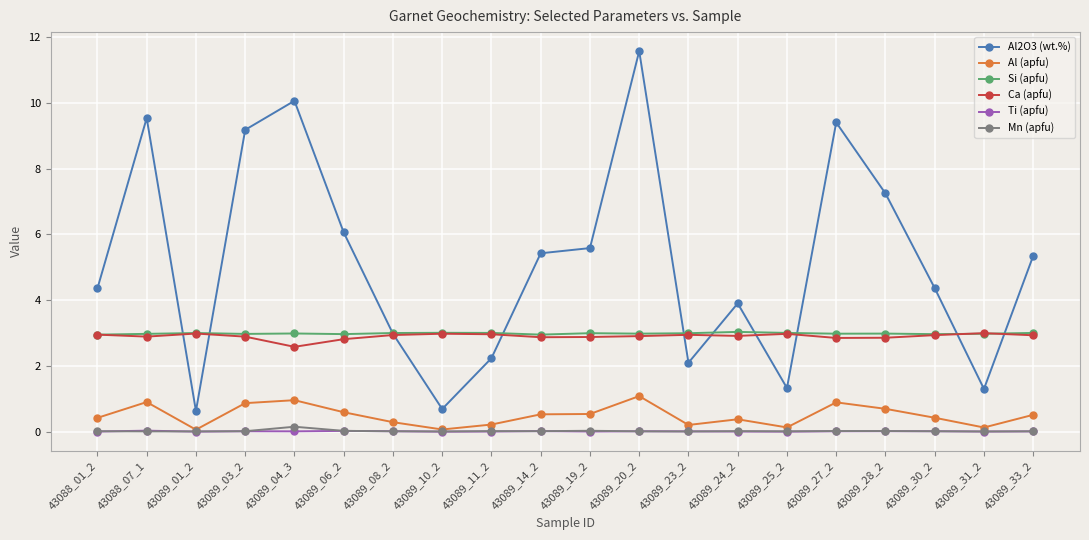

What is the average value of the Ca (apfu) series?

2.9